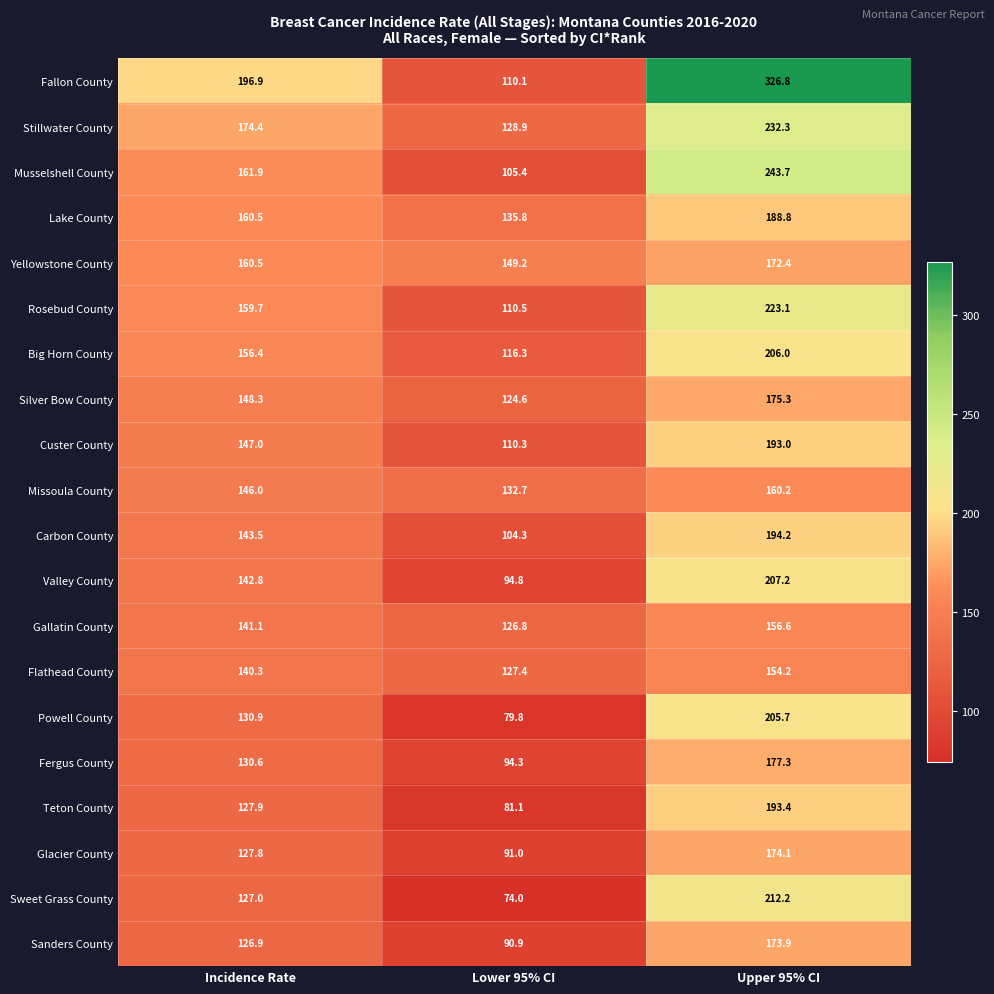

What is the difference between the Teton County values at Upper 95% CI and Incidence Rate?

65.5